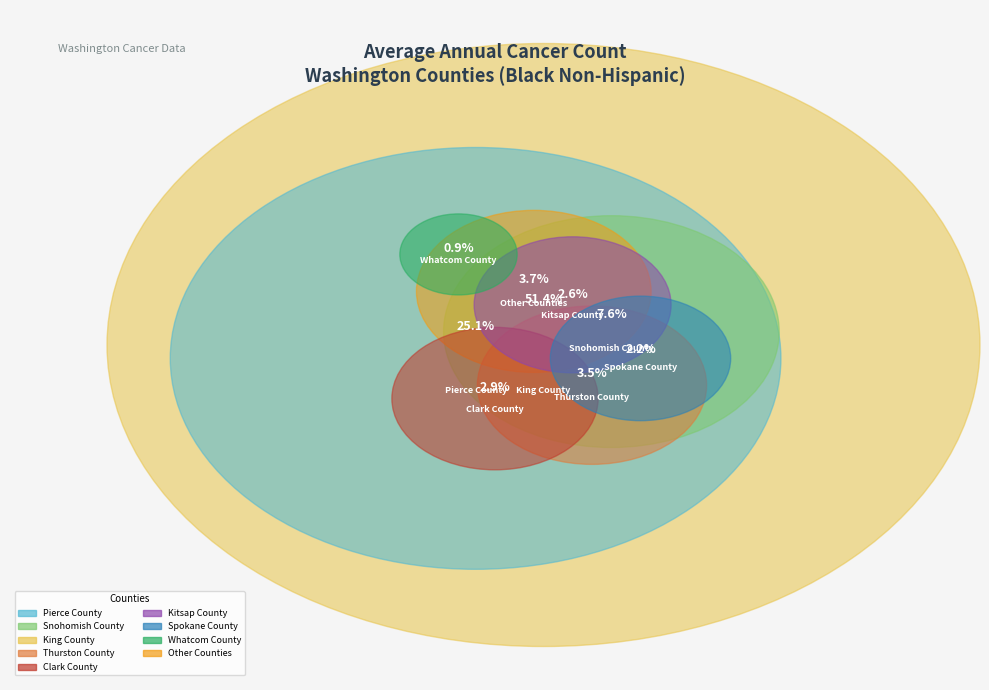

Does Pierce County represent more than half of the total?

No